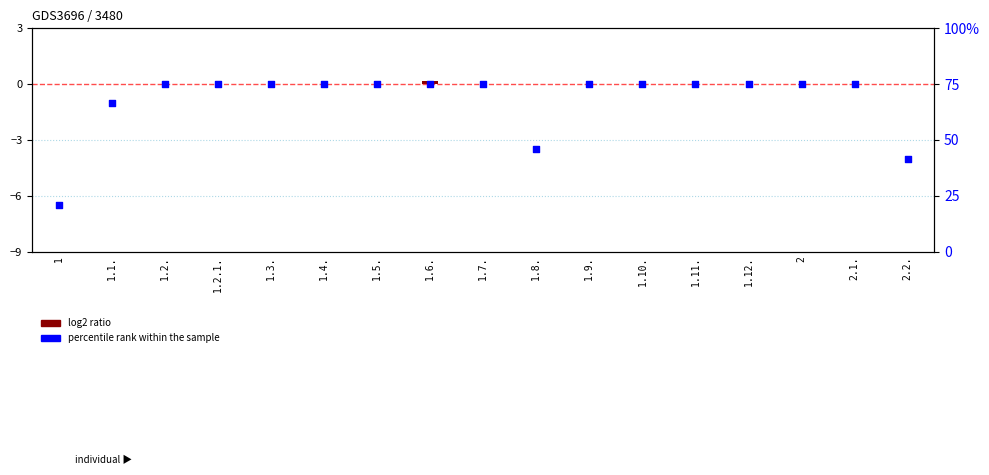

What is the change in value from 1.1. to 2?

+1.0